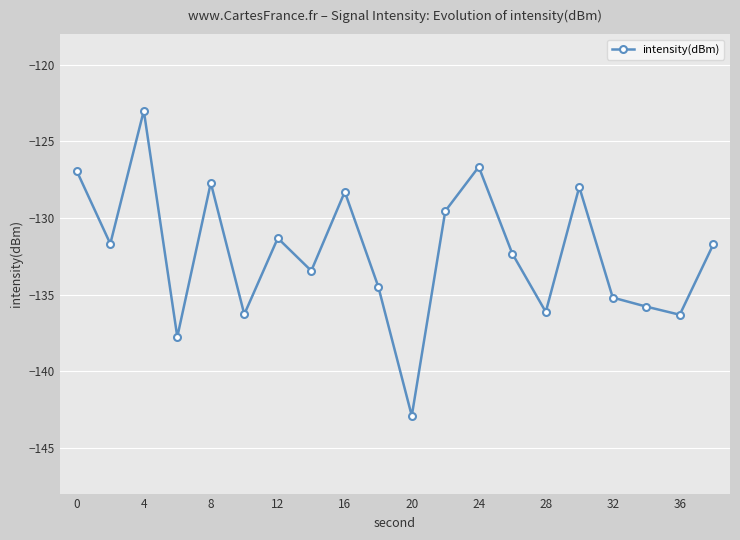

What is the greatest value displayed?

-123.0